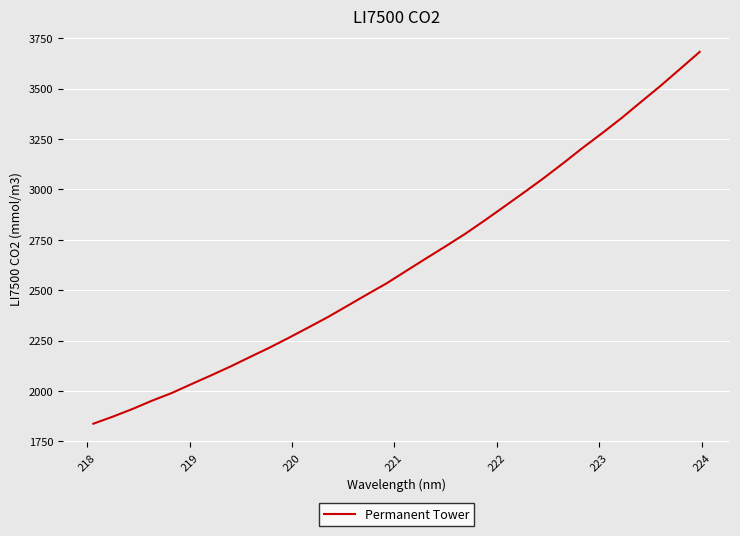

What is the difference between the maximum and minimum values?

1843.7